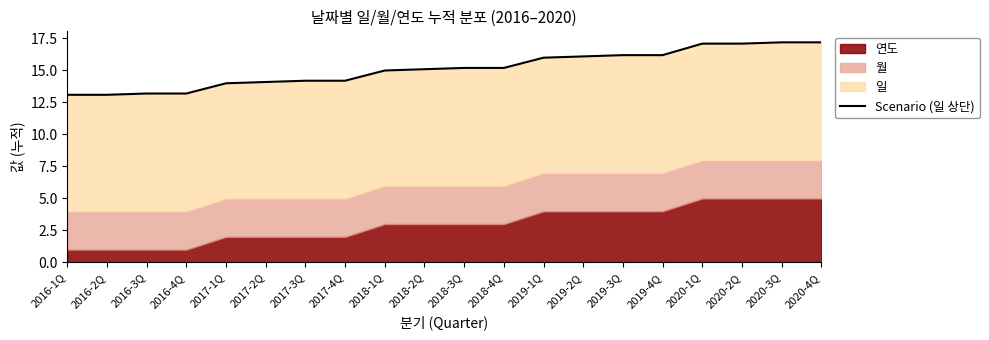

Rank the categories by value from highest to lowest.

2020-3Q, 2020-4Q, 2020-1Q, 2020-2Q, 2019-3Q, 2019-4Q, 2019-2Q, 2019-1Q, 2018-3Q, 2018-4Q, 2018-2Q, 2018-1Q, 2017-3Q, 2017-4Q, 2017-2Q, 2017-1Q, 2016-3Q, 2016-4Q, 2016-1Q, 2016-2Q